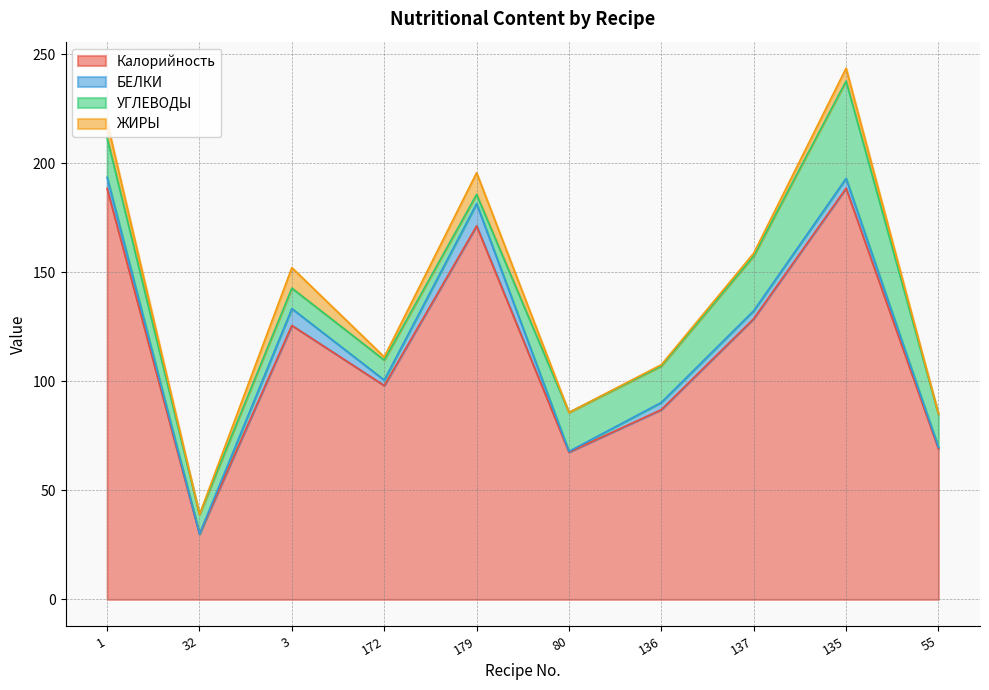

Reading right to left, list all the values displayed in this chart.

Калорийность: 69.0	188.5	128.7	87.0	67.5	171.2	98.0	125.6	30.0	188.4
БЕЛКИ: 0.8	4.5	3.6	3.3	0.4	10.2	2.5	7.7	0.0	5.1
УГЛЕВОДЫ: 15.2	44.6	25.1	16.7	17.9	4.2	9.2	9.4	8.9	18.1
ЖИРЫ: 0.1	5.9	1.3	0.6	0.0	9.9	1.4	9.4	0.0	7.2